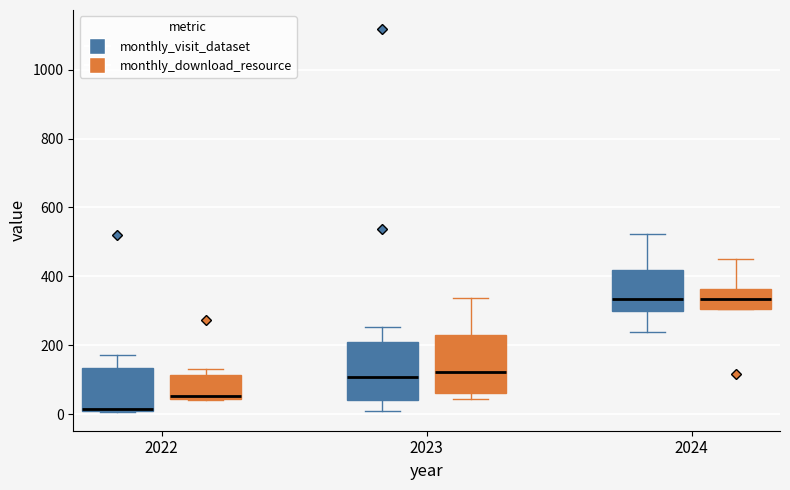

Reading left to right, read every box against the y-axis: the position of its median line, the range the box covers, and the ends of its whiskers. The values are not printed on the chart, so give them approximately, as read against the axis.

2022 (monthly_visit_dataset): median 20, box 0 to 140, whiskers 0 to 180
2022 (monthly_download_resource): median 60, box 40 to 120, whiskers 40 to 140
2023 (monthly_visit_dataset): median 100, box 40 to 220, whiskers 20 to 260
2023 (monthly_download_resource): median 120, box 60 to 220, whiskers 40 to 340
2024 (monthly_visit_dataset): median 340, box 300 to 420, whiskers 240 to 520
2024 (monthly_download_resource): median 340, box 300 to 360, whiskers 300 to 460